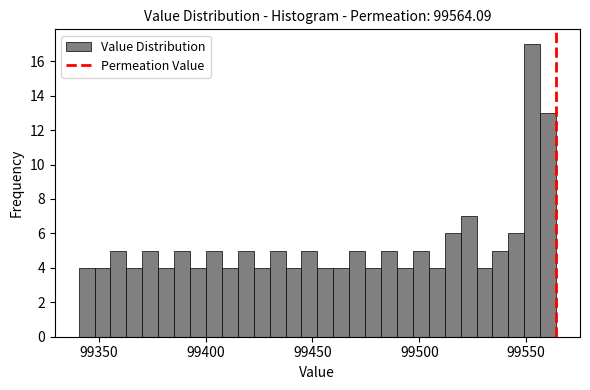

Around what value on the x-axis is the tallest bar? Give the approximate position of its centre, as read against the axis.

99555